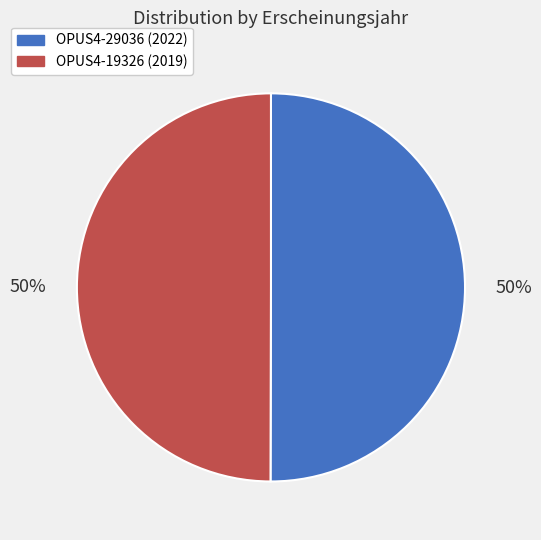

To the nearest percent, what percentage of the pie is OPUS4-29036 (2022)?

50%